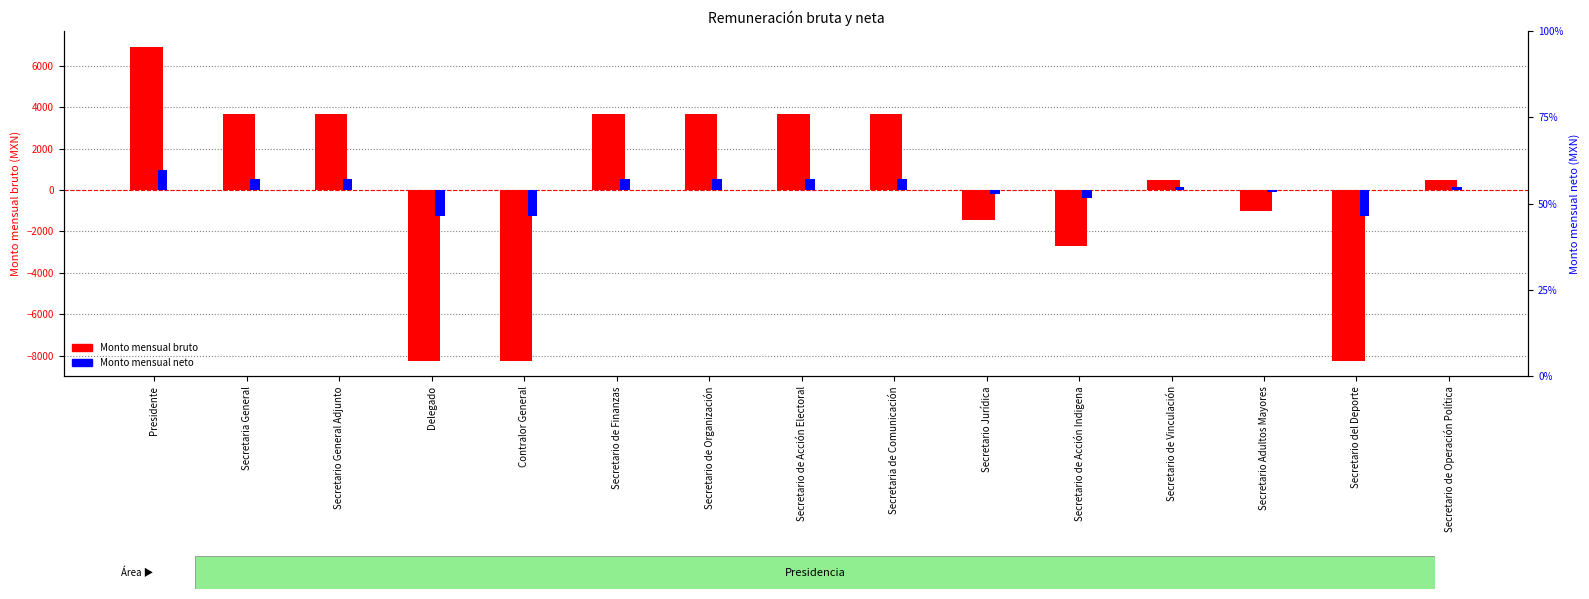

Which label corresponds to the largest value in the chart?

Presidente